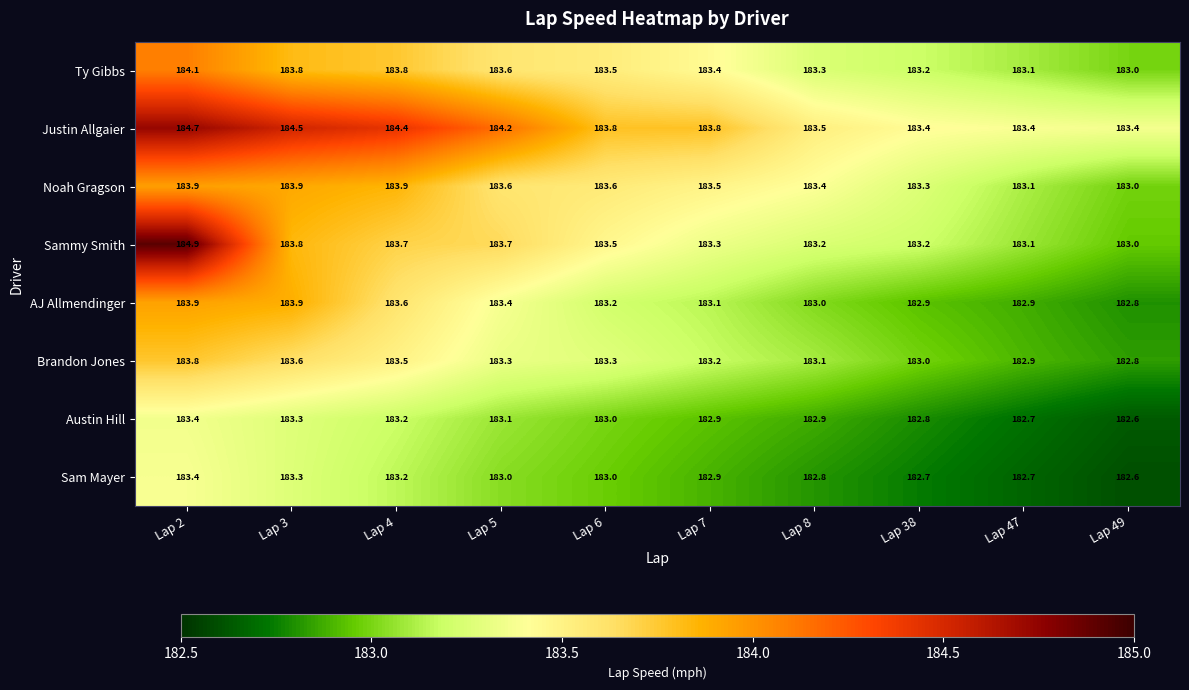

The Sam Mayer series shows 183.0 at Lap 6. True or false?

True